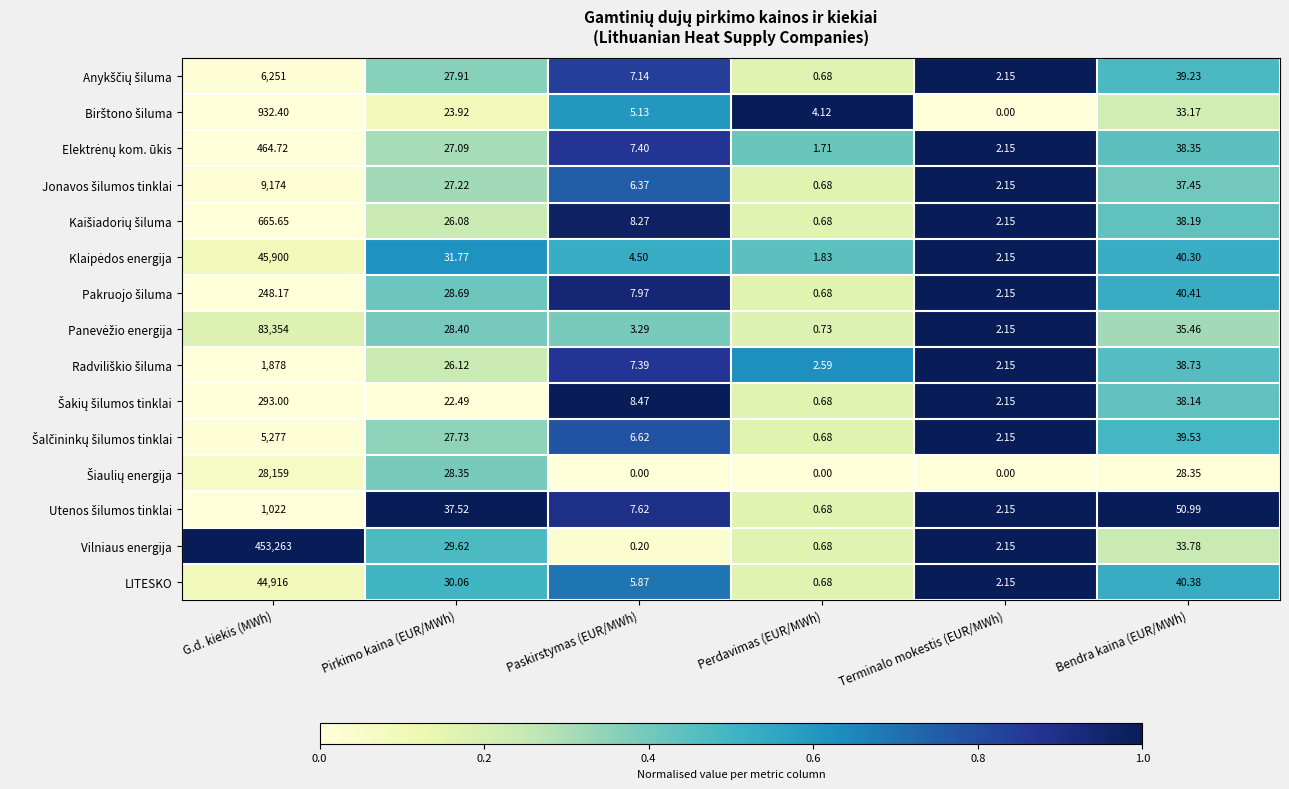

At which category is the sum across all series the highest?

G.d. kiekis (MWh)